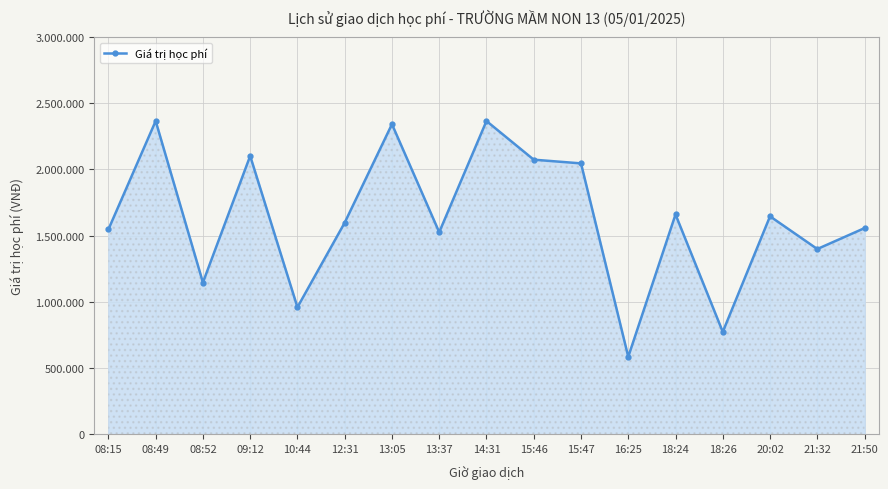

Does the chart have visible grid lines?

Yes